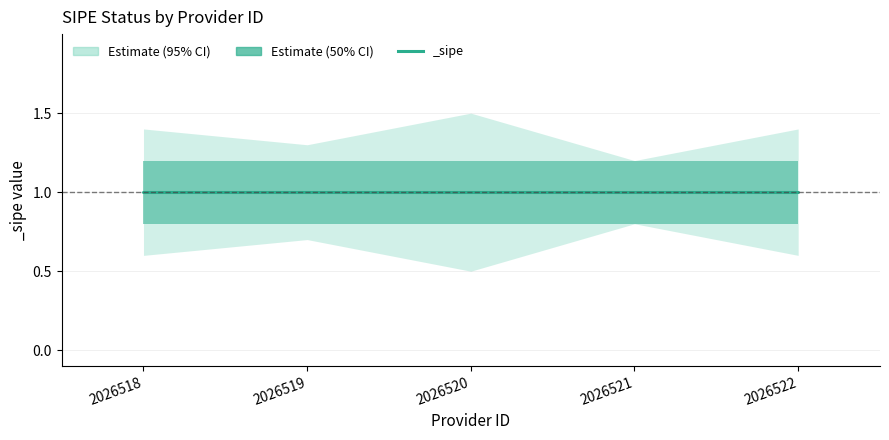

What is the greatest value displayed?

1.5